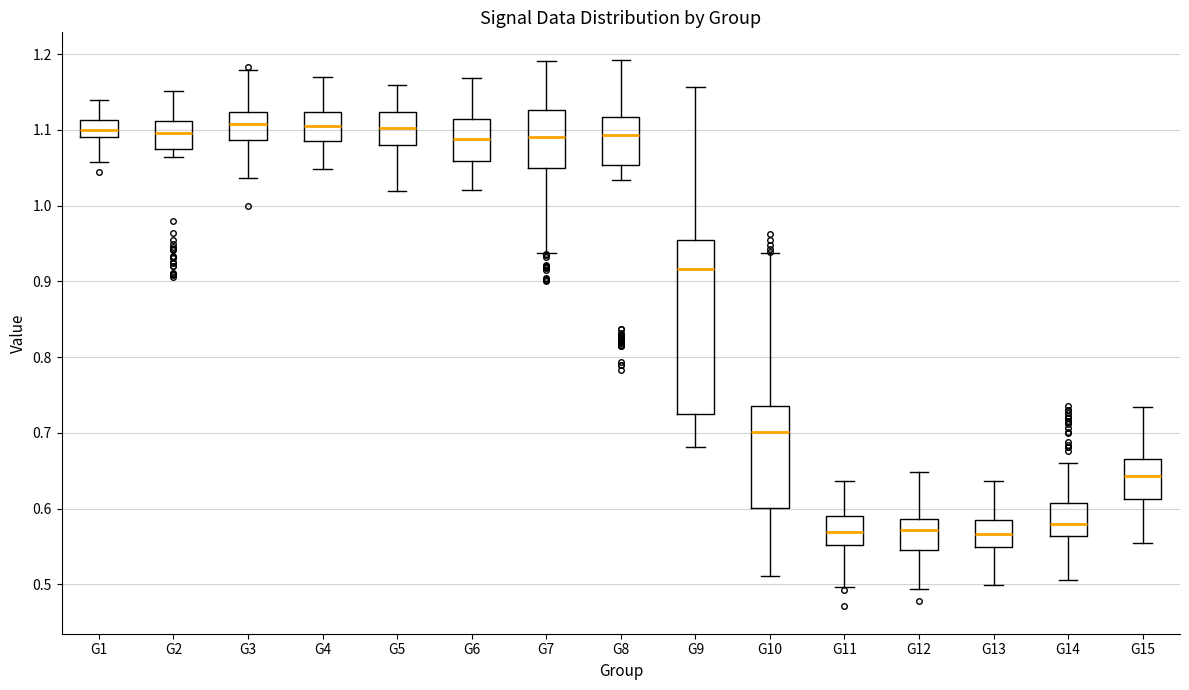

Reading left to right, read every box against the y-axis: the position of its median line, the range the box covers, and the ends of its whiskers. The values are not printed on the chart, so give them approximately, as read against the axis.

G1: median 1.10, box 1.09 to 1.11, whiskers 1.06 to 1.14
G2: median 1.10, box 1.07 to 1.11, whiskers 1.06 to 1.15
G3: median 1.11, box 1.09 to 1.12, whiskers 1.04 to 1.18
G4: median 1.10, box 1.09 to 1.12, whiskers 1.05 to 1.17
G5: median 1.10, box 1.08 to 1.12, whiskers 1.02 to 1.16
G6: median 1.09, box 1.06 to 1.11, whiskers 1.02 to 1.17
G7: median 1.09, box 1.05 to 1.13, whiskers 0.94 to 1.19
G8: median 1.09, box 1.05 to 1.12, whiskers 1.03 to 1.19
G9: median 0.92, box 0.72 to 0.95, whiskers 0.68 to 1.16
G10: median 0.70, box 0.60 to 0.74, whiskers 0.51 to 0.94
G11: median 0.57, box 0.55 to 0.59, whiskers 0.50 to 0.64
G12: median 0.57, box 0.55 to 0.59, whiskers 0.49 to 0.65
G13: median 0.57, box 0.55 to 0.58, whiskers 0.50 to 0.64
G14: median 0.58, box 0.56 to 0.61, whiskers 0.51 to 0.66
G15: median 0.64, box 0.61 to 0.66, whiskers 0.56 to 0.73